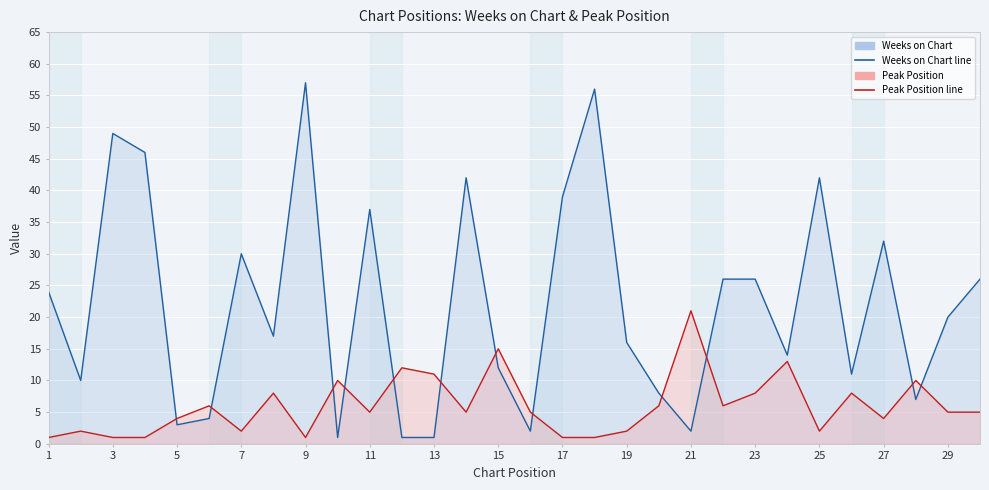

Is the value of Peak Position at 21 greater than the value of Weeks on Chart at 26?

Yes